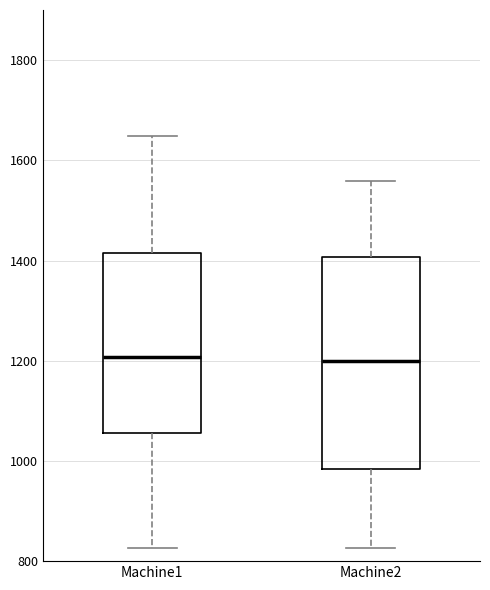

Where is the lower edge of the box for Machine2 on the y-axis? The values are not printed on the chart, so give them approximately, as read against the axis.

980